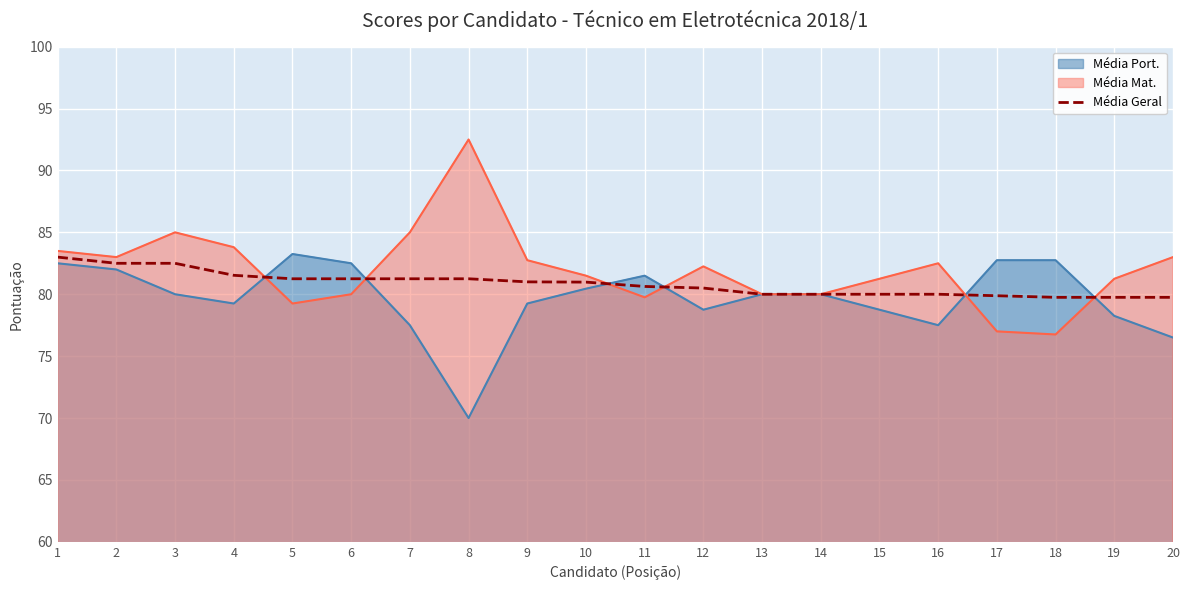

True or false: the data has more than 0 interior local peaks.

False